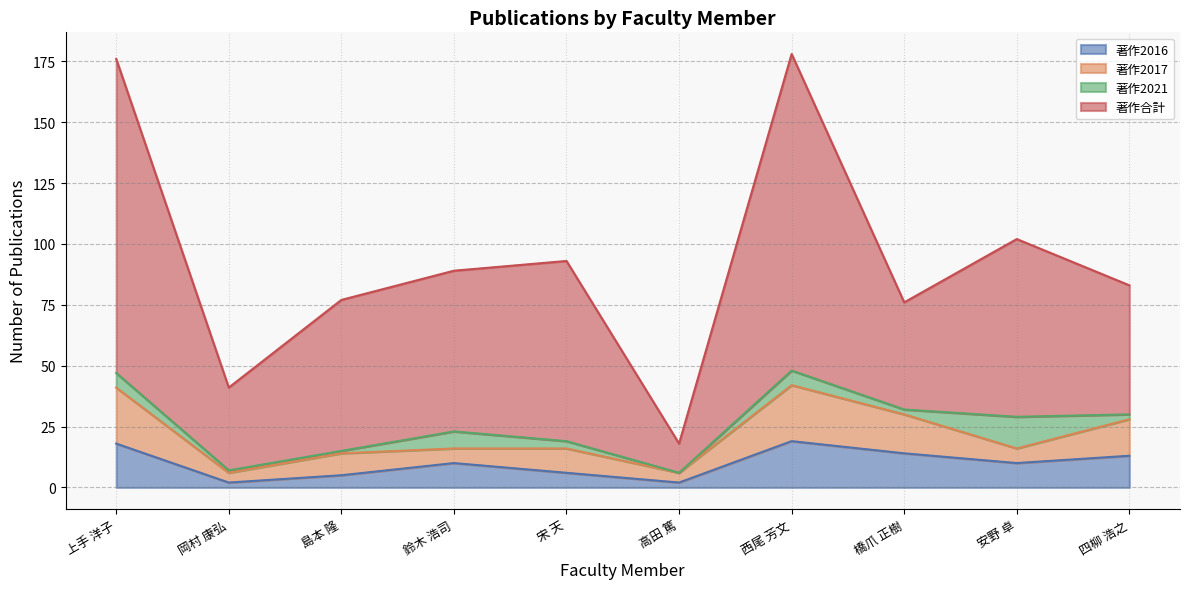

What is the difference between the 著作2016 values at 島本 隆 and 岡村 康弘?

3